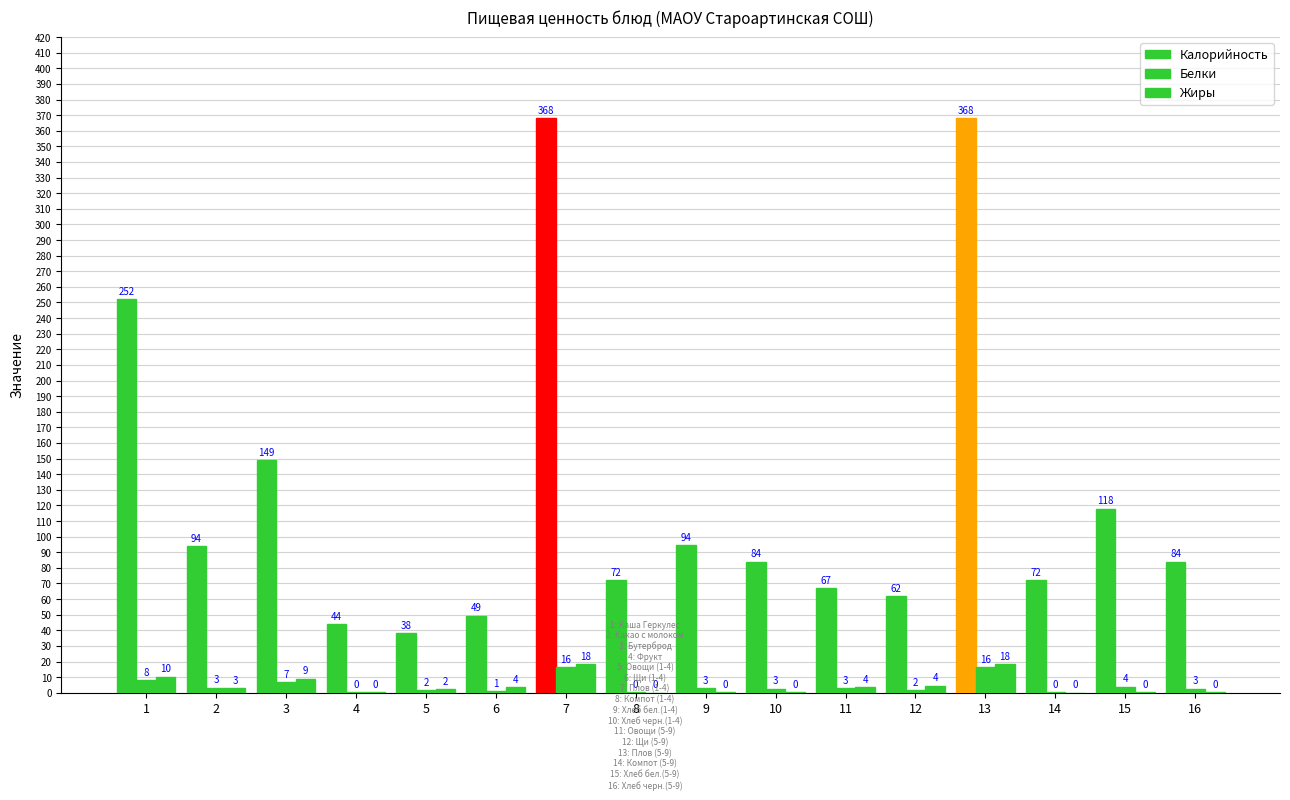

What is the total value across all series at 4?

44.8